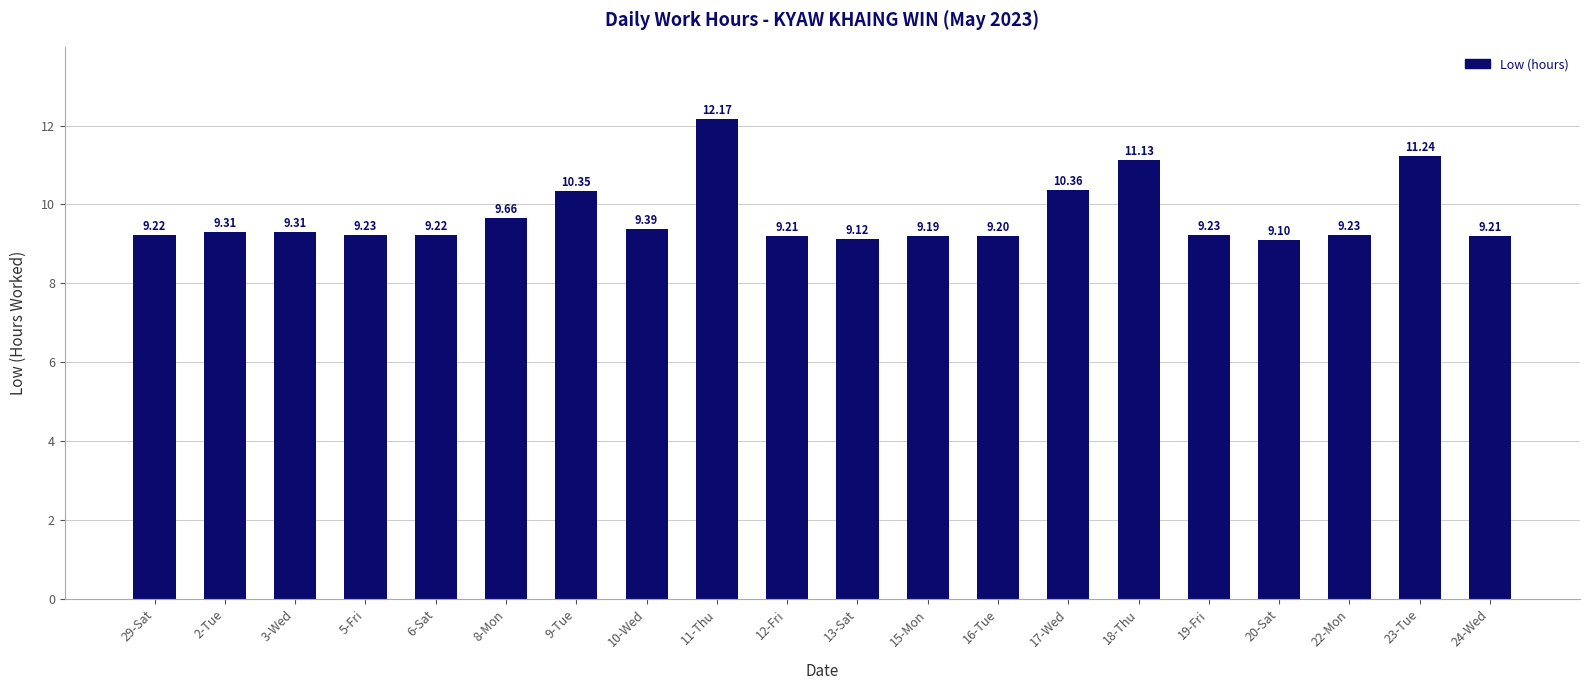

The chart shows a value of 18.7 at 18-Thu. True or false?

False